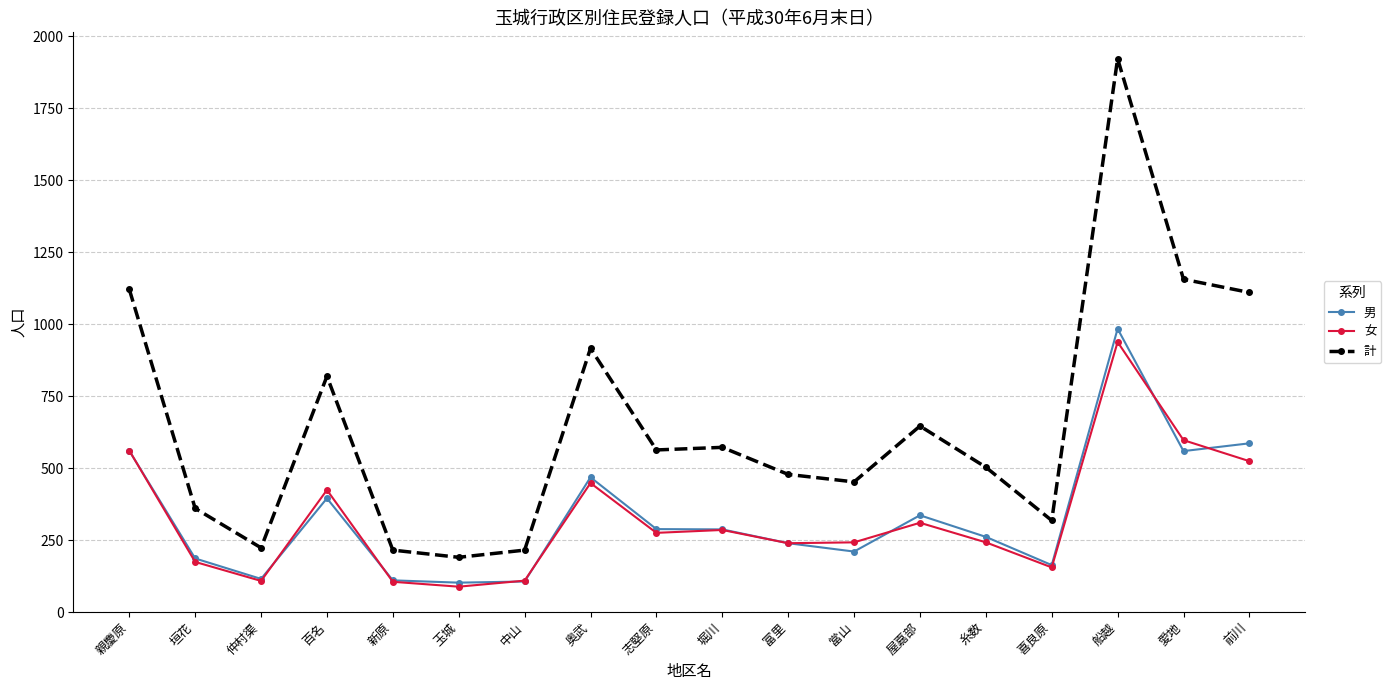

What is the label of the 13th point from the right?

玉城